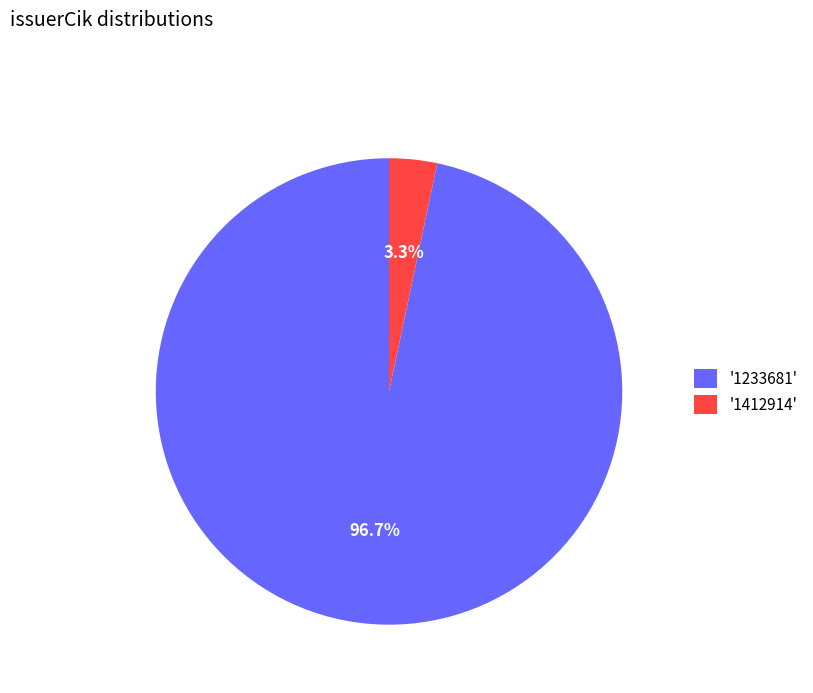

Count the number of slices in the pie.

2